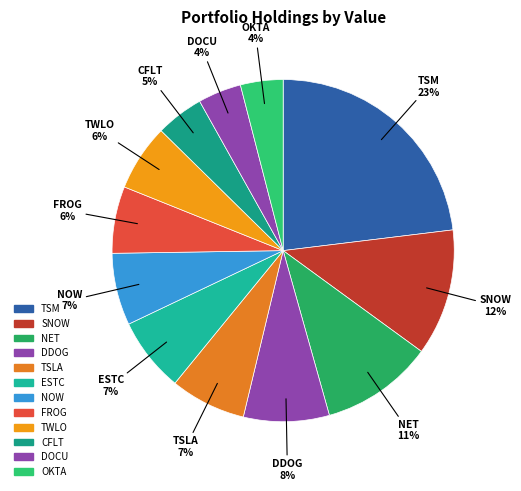

Count the number of slices in the pie.

12